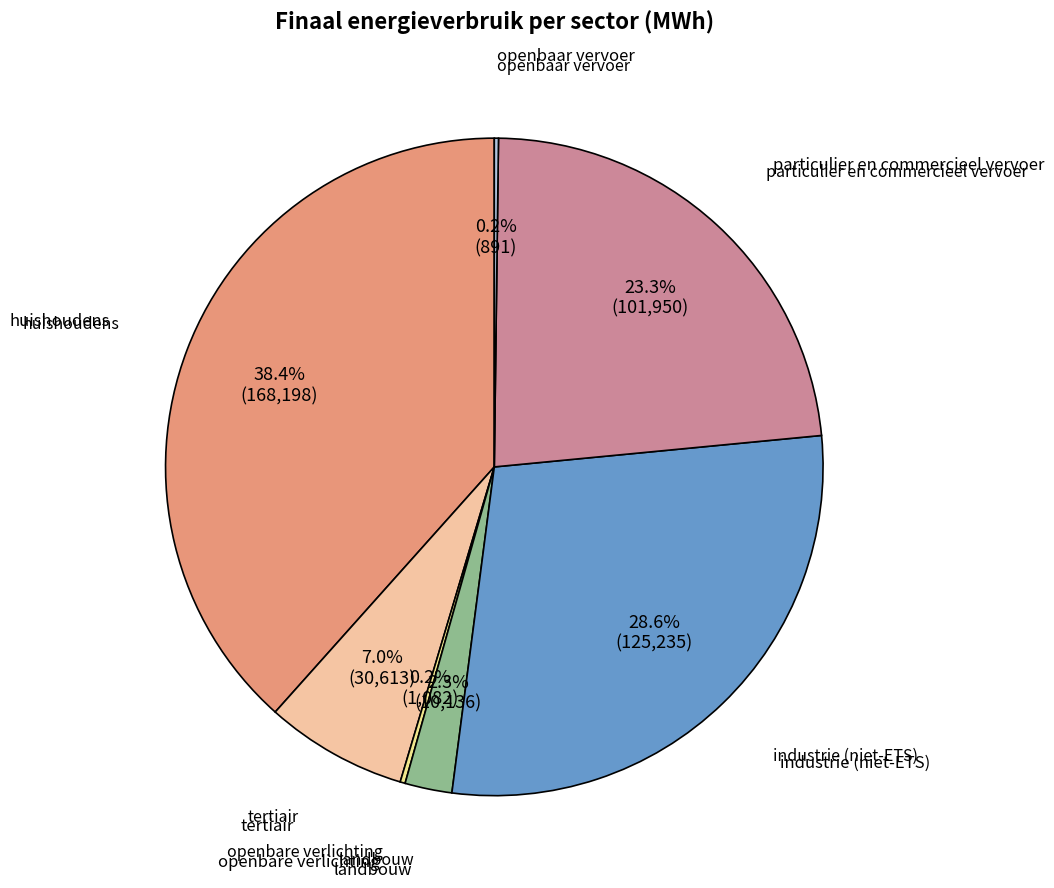

Is huishoudens the majority of the pie?

No